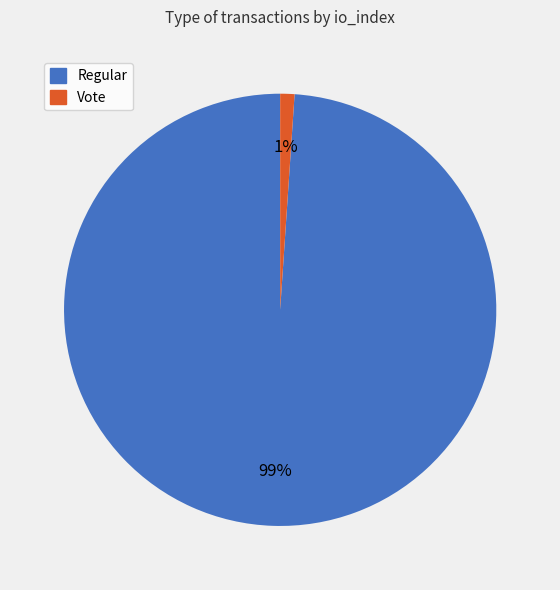

What percentage is the Regular slice, to the nearest percent?

99%